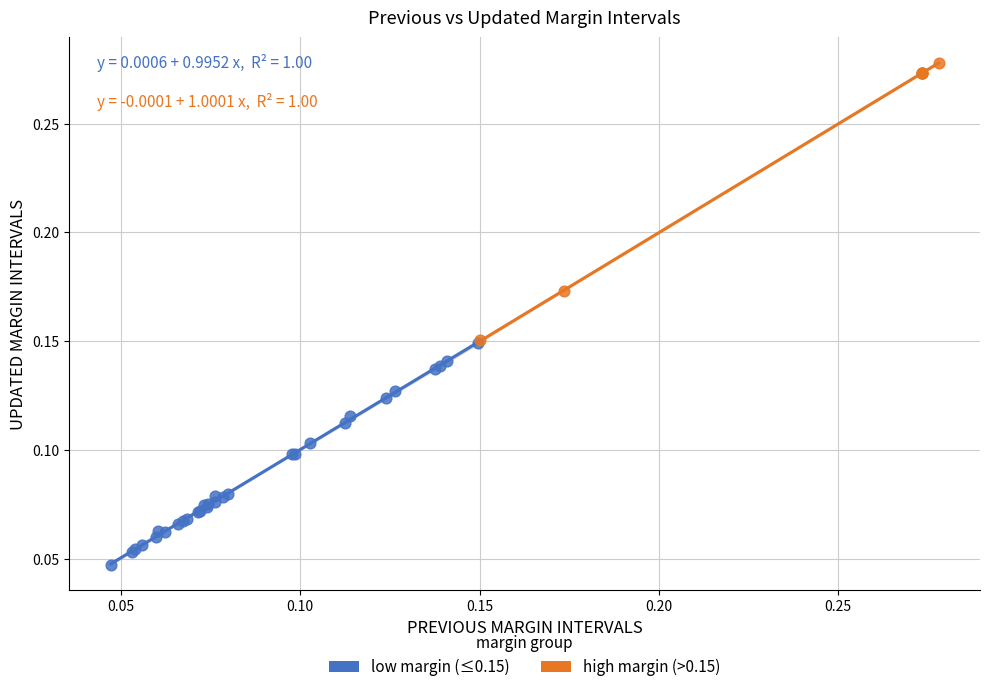

Which series has the largest Y range (max minus min)?

high margin (>0.15)